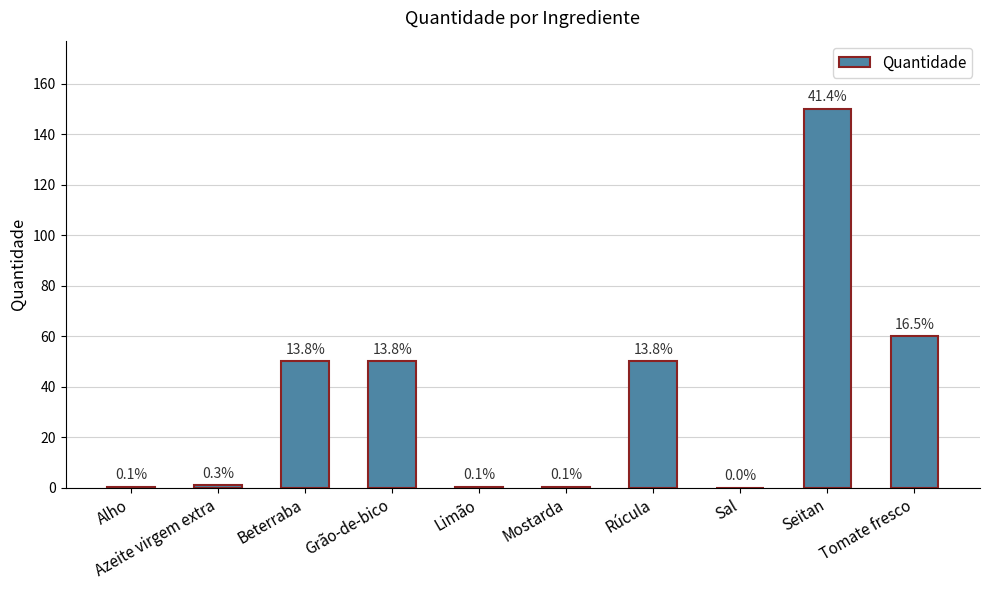

What is the difference between the maximum and minimum values?

149.9